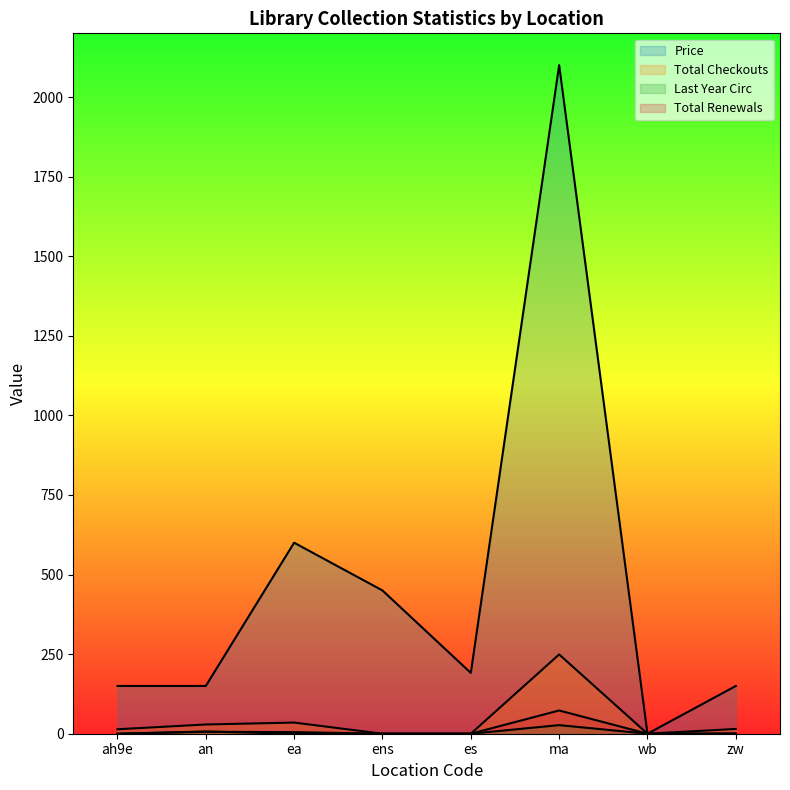

How many data points in Last Year Circ are less than 1?

4